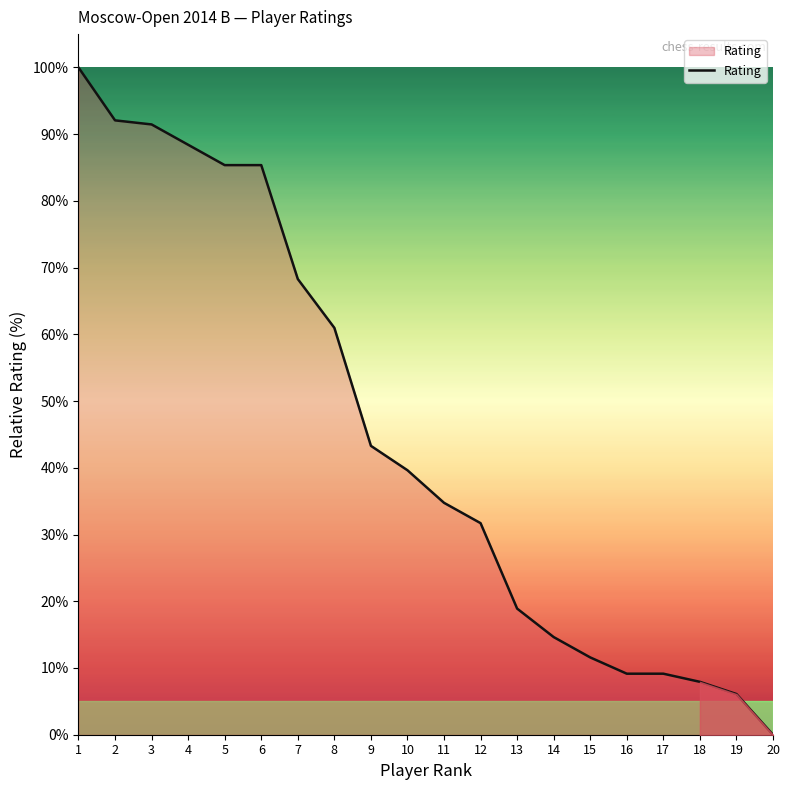

Count the number of data series in this chart.

1